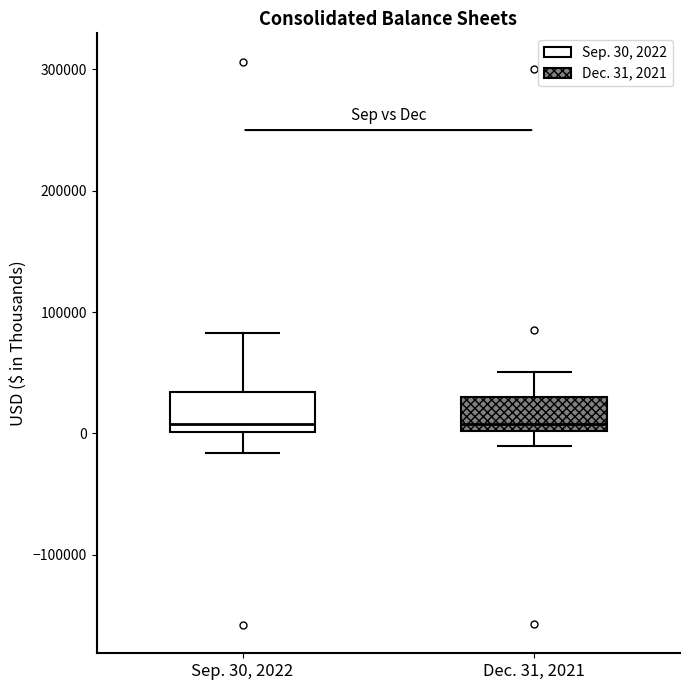

Where does the lower whisker of the box for Sep. 30, 2022 end on the y-axis? The values are not printed on the chart, so give them approximately, as read against the axis.

-20000